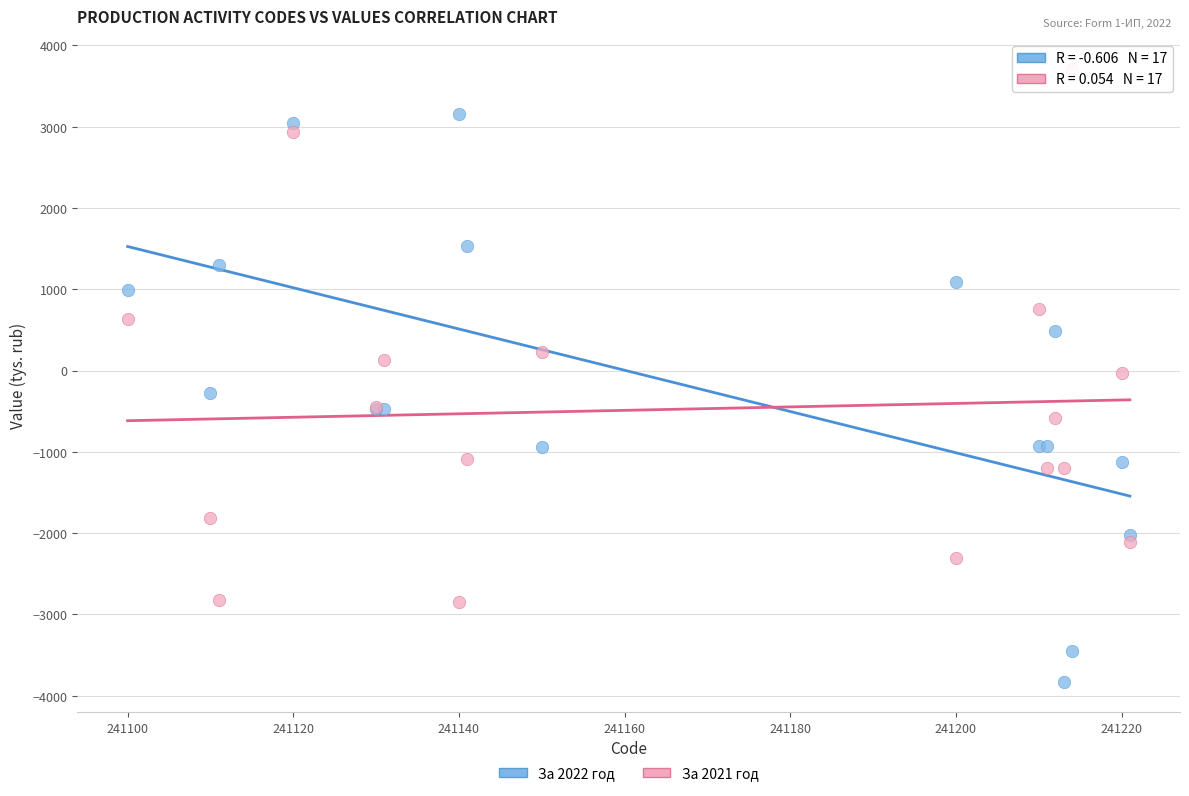

What is the X range (max minus min) for the scatter plot?

121.0